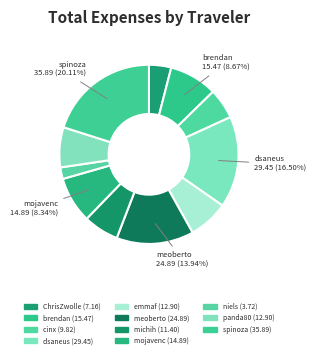

How many slices are in this pie chart?

11